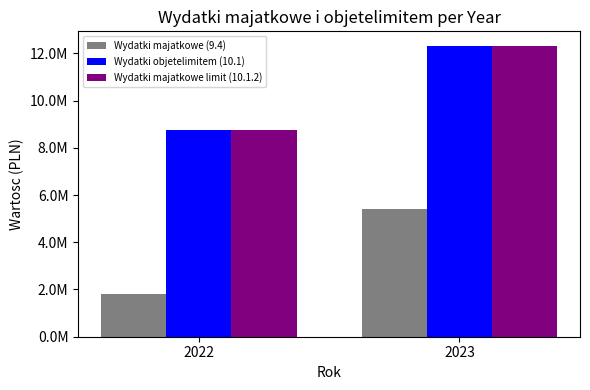

Does the chart contain any negative values?

No